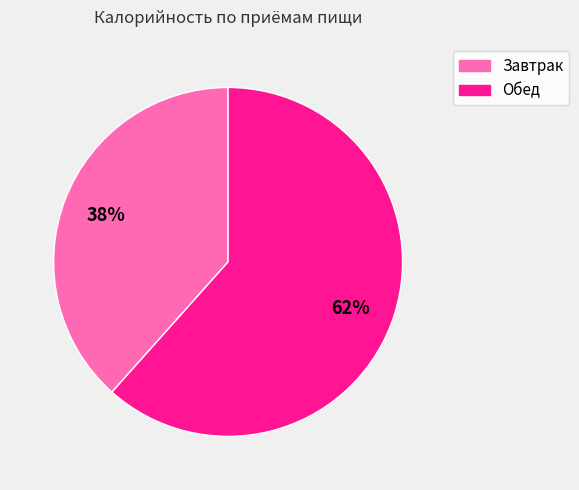

Does Завтрак account for over 50% of the chart?

No